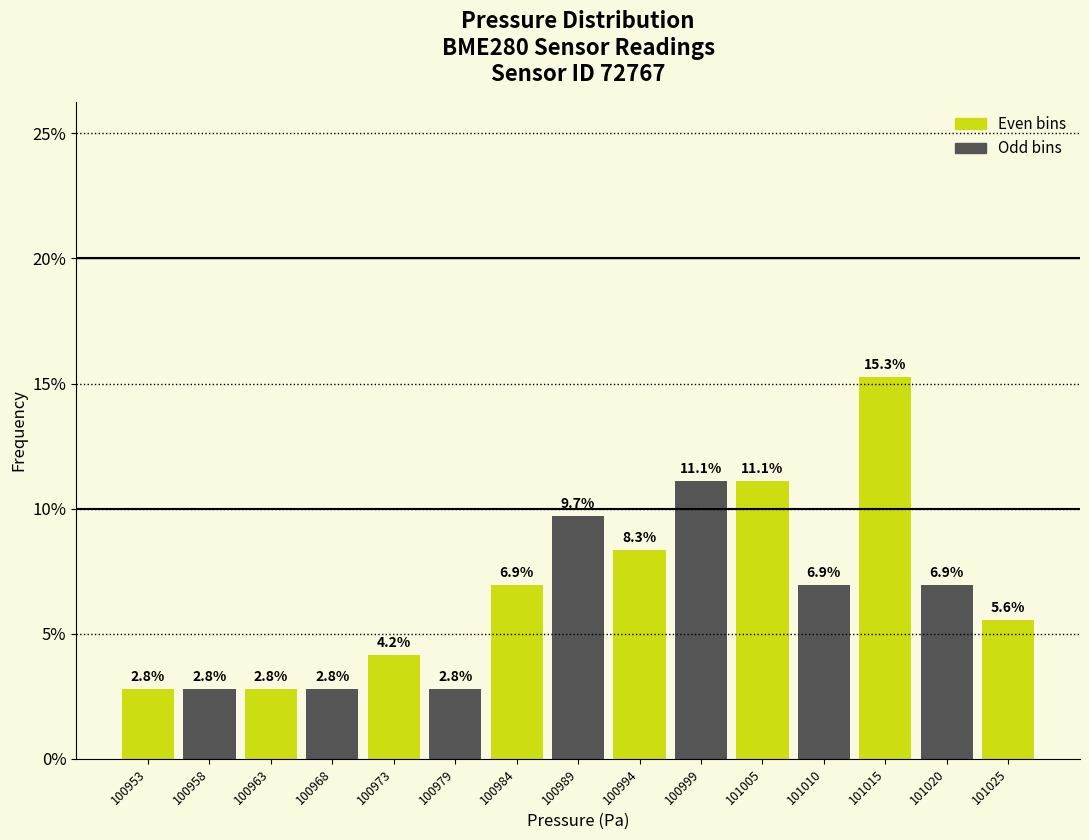

Reading left to right, transcribe this chart: for each bar, give the range it covers on the x-axis and its height. The bar edges are not printed on the chart, so give them approximately, as read against the axis.

100950.0 to 100955.2: 2.8
100955.2 to 100960.4: 2.8
100960.4 to 100965.6: 2.8
100965.6 to 100970.8: 2.8
100970.8 to 100976.0: 4.2
100976.0 to 100981.2: 2.8
100981.2 to 100986.4: 6.9
100986.4 to 100991.6: 9.7
100991.6 to 100996.8: 8.3
100996.8 to 101002.0: 11.1
101002.0 to 101007.2: 11.1
101007.2 to 101012.4: 6.9
101012.4 to 101017.6: 15.3
101017.6 to 101022.8: 6.9
101022.8 to 101028.0: 5.6